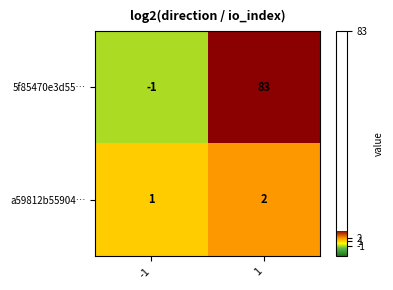

What is the total value across all series at 1?

85